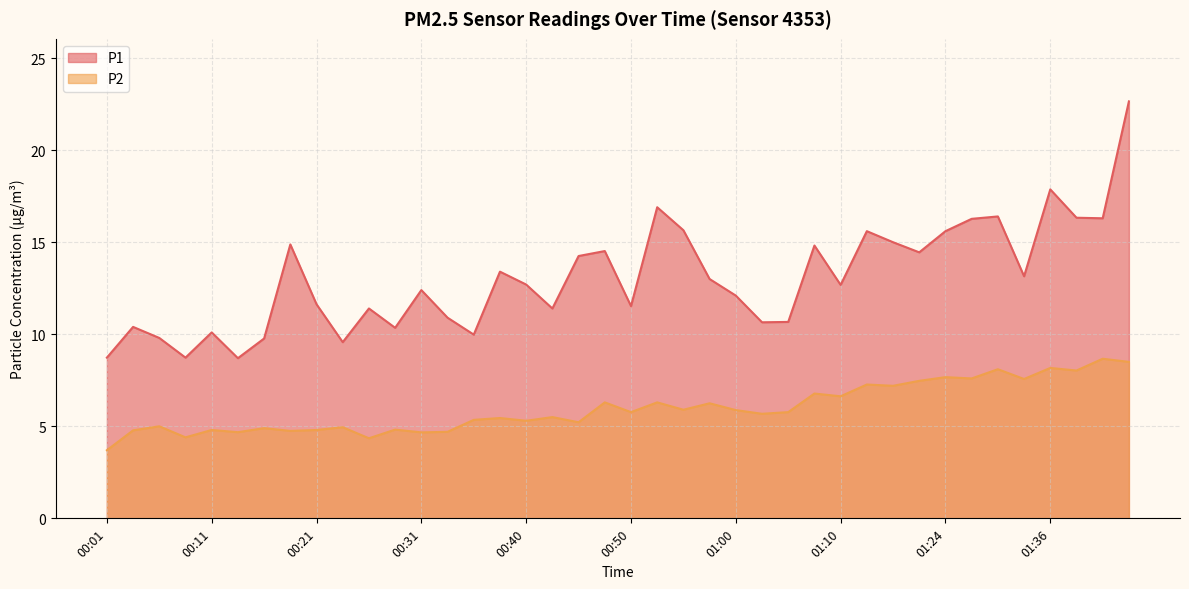

Which series has the widest spread of values?

P1